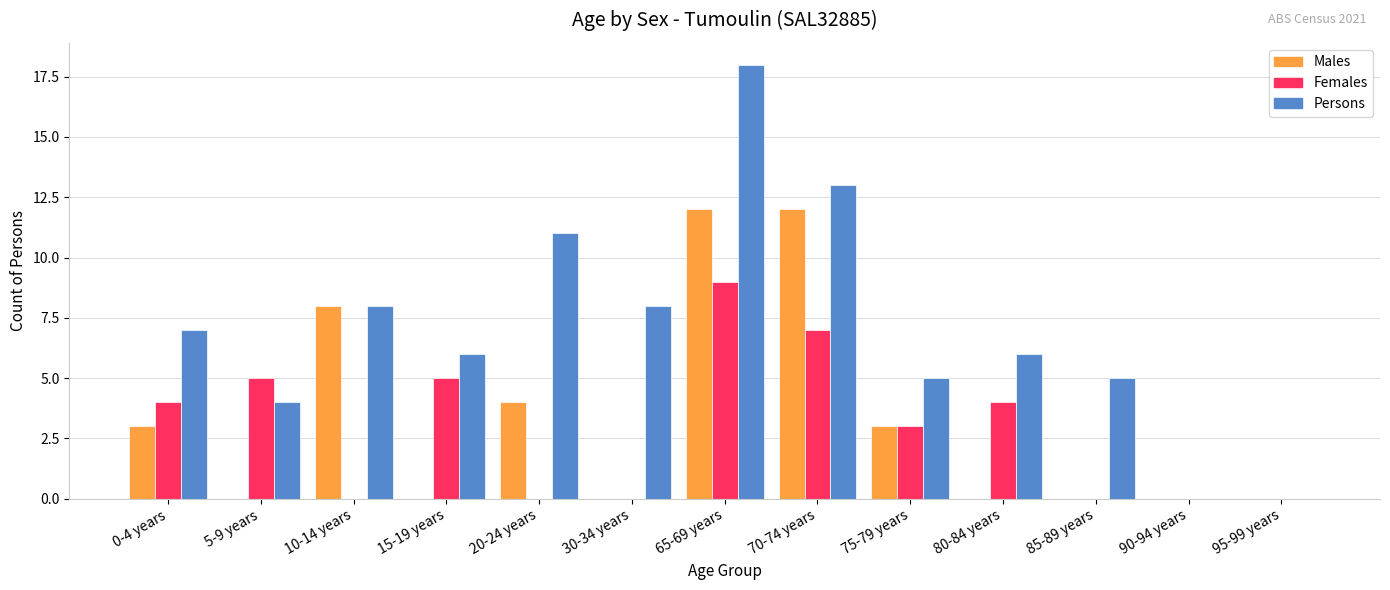

What is the difference between the Females values at 65-69 years and 70-74 years?

2